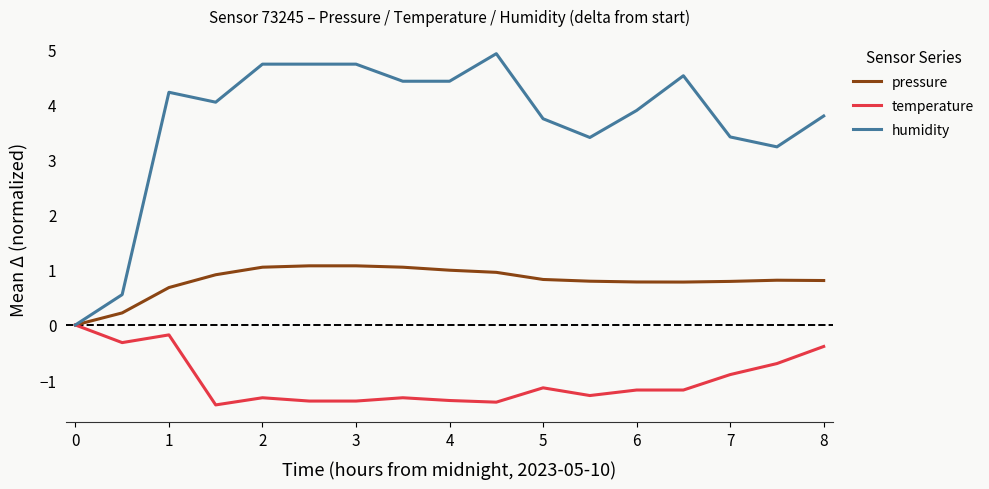

Which series has the widest spread of values?

humidity